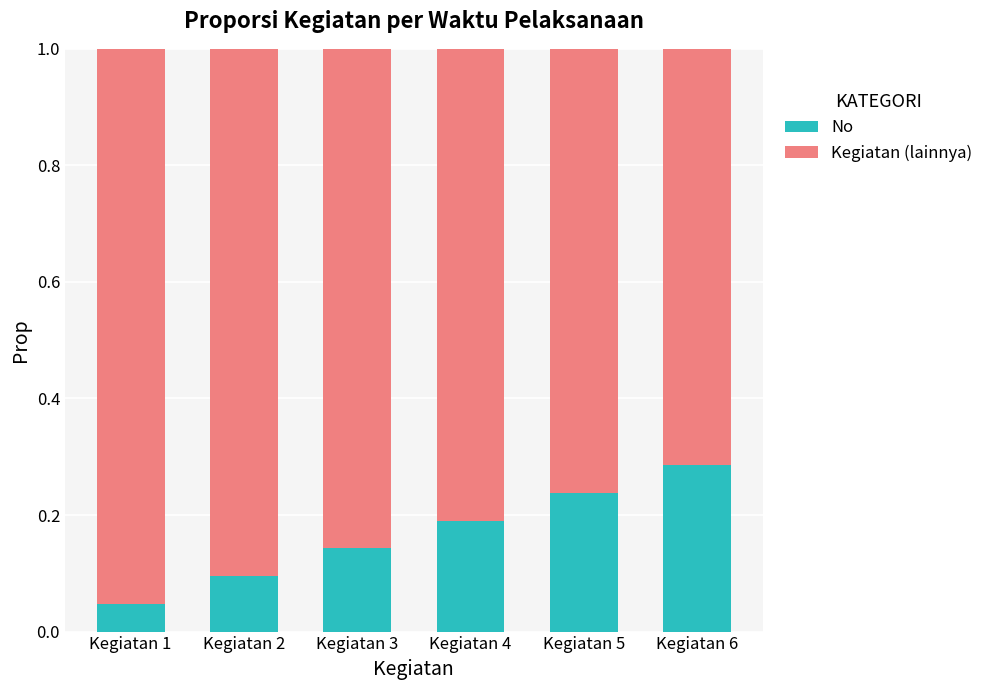

Which category has the highest value in the No series?

Kegiatan 6